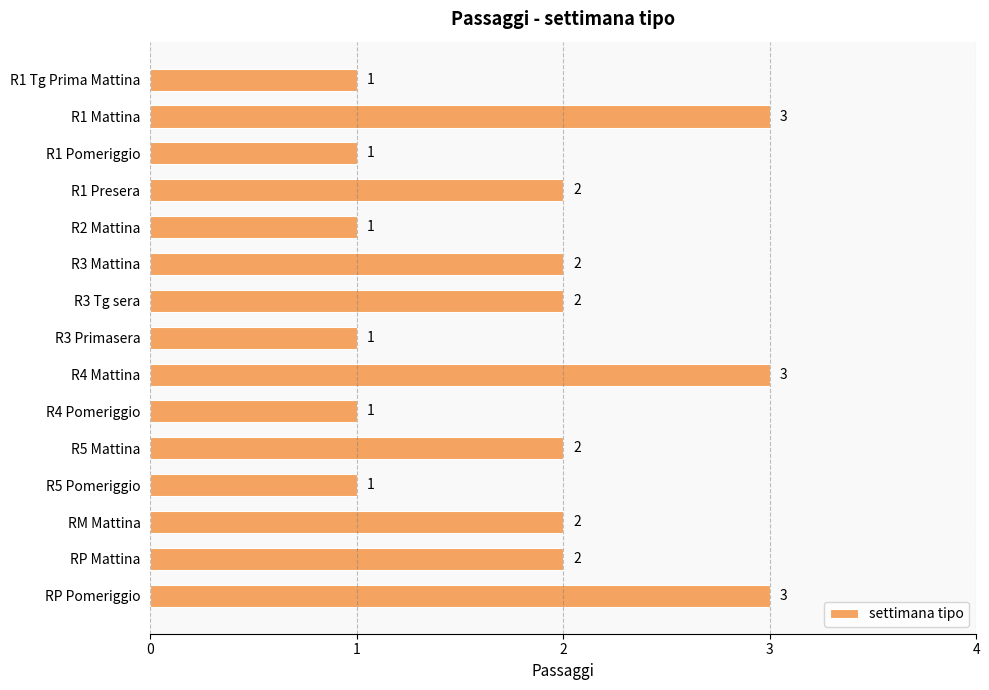

Are the bars horizontal?

Yes